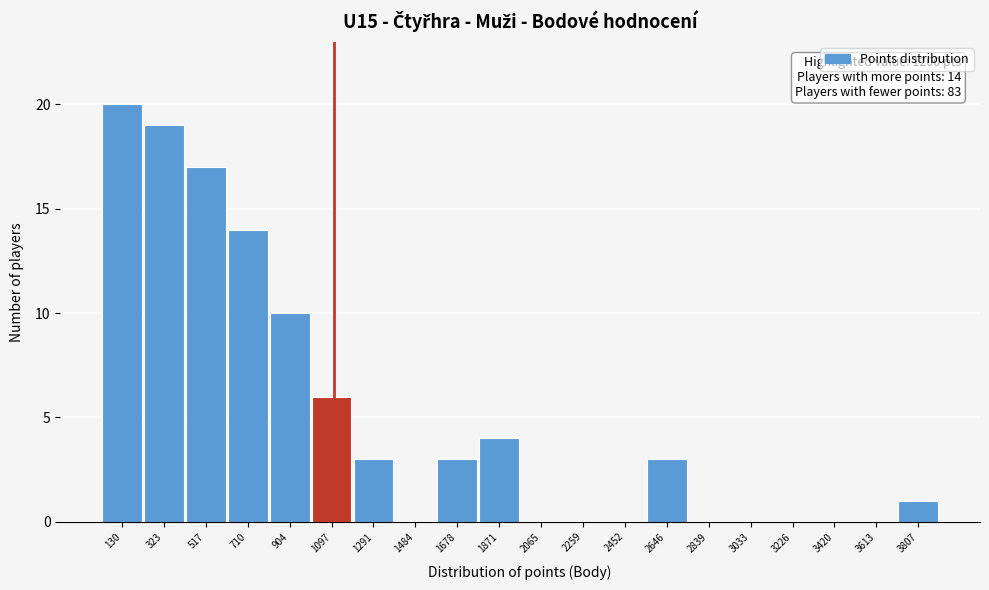

Reading left to right, extract all data points from this chart.

130=20	323=19	517=17	710=14	904=10	1097=6	1291=3	1484=0	1678=3	1871=4	2065=0	2259=0	2452=0	2646=3	2839=0	3033=0	3226=0	3420=0	3613=0	3807=1